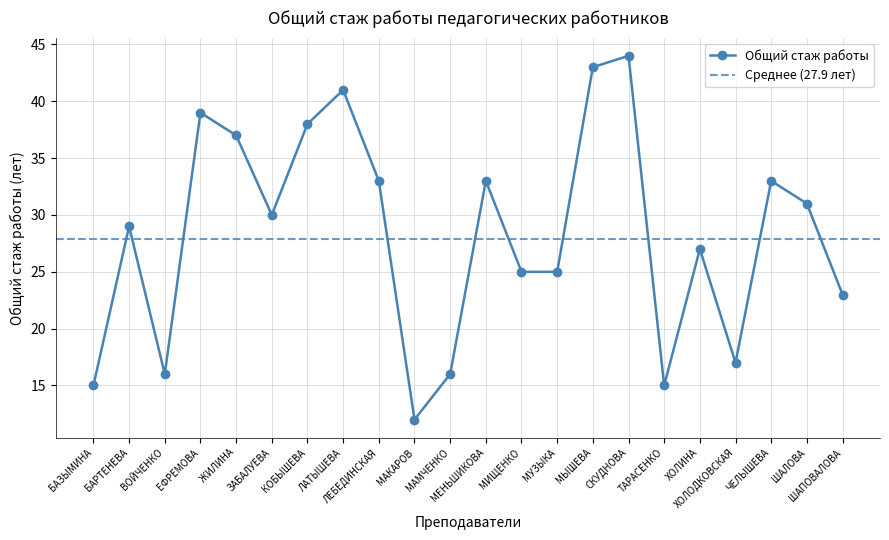

Reading right to left, extract all data points from this chart.

ШАПОВАЛОВА=23	ШАЛОВА=31	ЧЕЛЫШЕВА=33	ХОЛОДКОВСКАЯ=17	ХОЛИНА=27	ТАРАСЕНКО=15	СКУДНОВА=44	МЫШЕВА=43	МУЗЫКА=25	МИЩЕНКО=25	МЕНЬШИКОВА=33	МАМЧЕНКО=16	МАКАРОВ=12	ЛЕБЕДИНСКАЯ=33	ЛАТЫШЕВА=41	КОБЫШЕВА=38	ЗАБАЛУЕВА=30	ЖИЛИНА=37	ЕФРЕМОВА=39	ВОЙЧЕНКО=16	БАРТЕНЕВА=29	БАЗЫМИНА=15